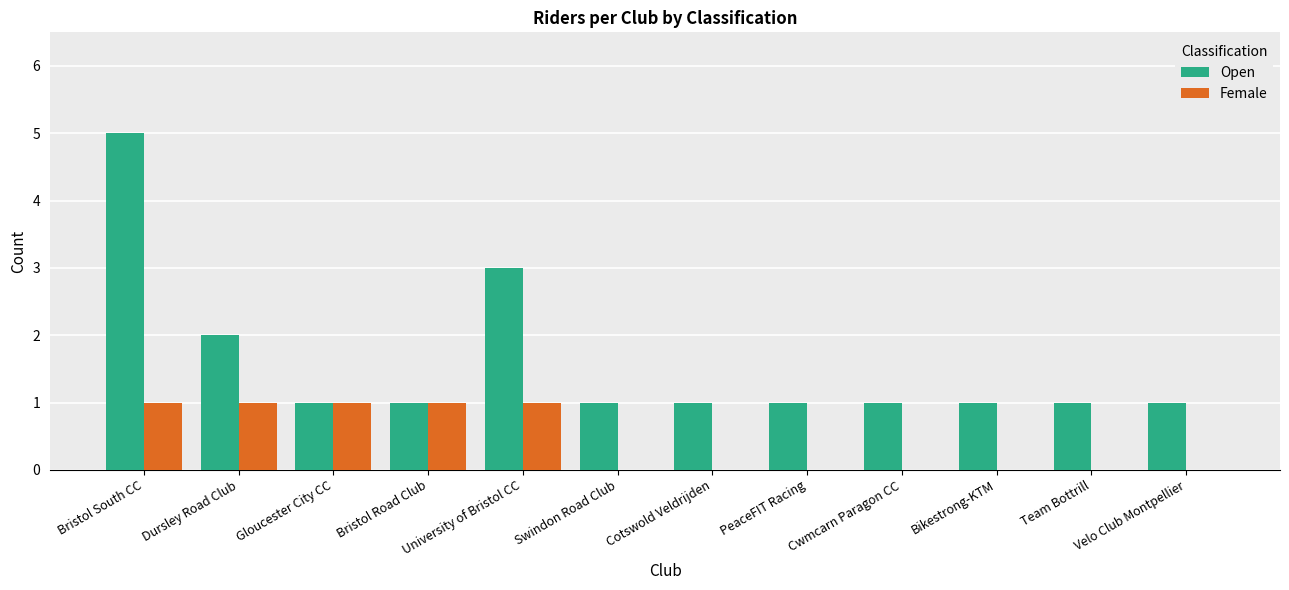

What is the total value across all series at Bristol South CC?

6